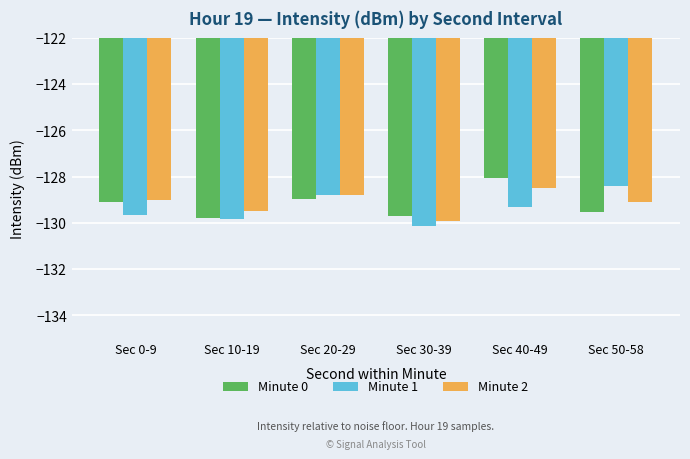

Read the Minute 2 value at Sec 0-9.

-129.0